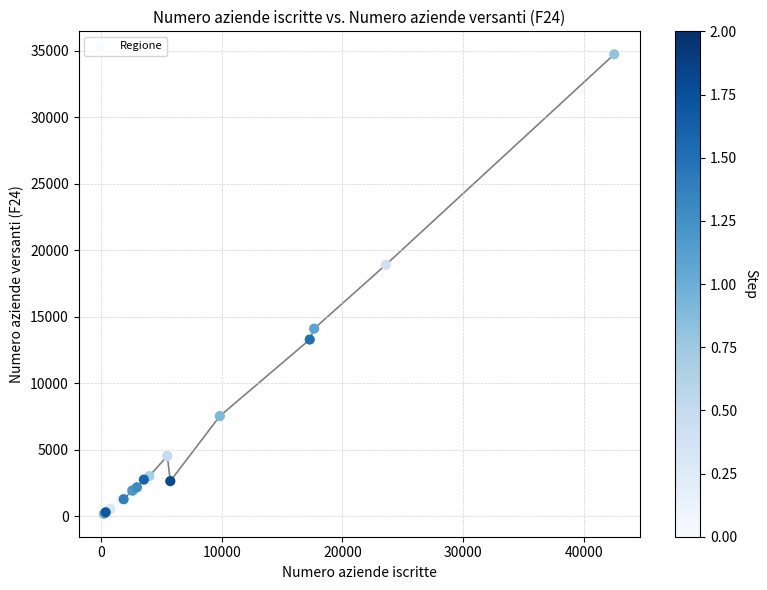

What Y value in the scatter plot is closest to 17465?

18908